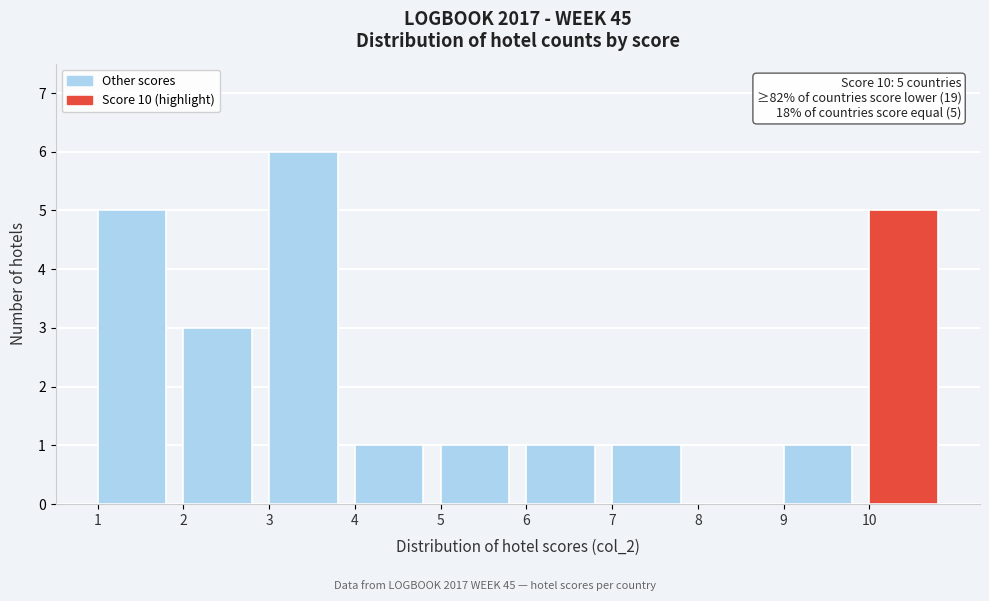

Which range on the x-axis has the tallest bar?

3 to 4